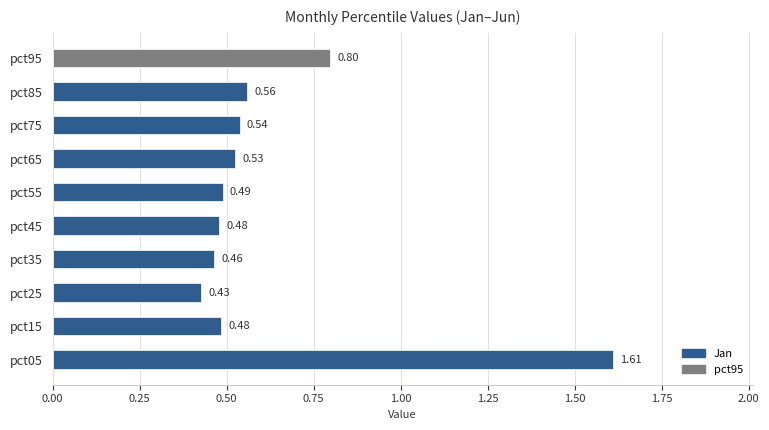

What is the sum of all values?

6.4